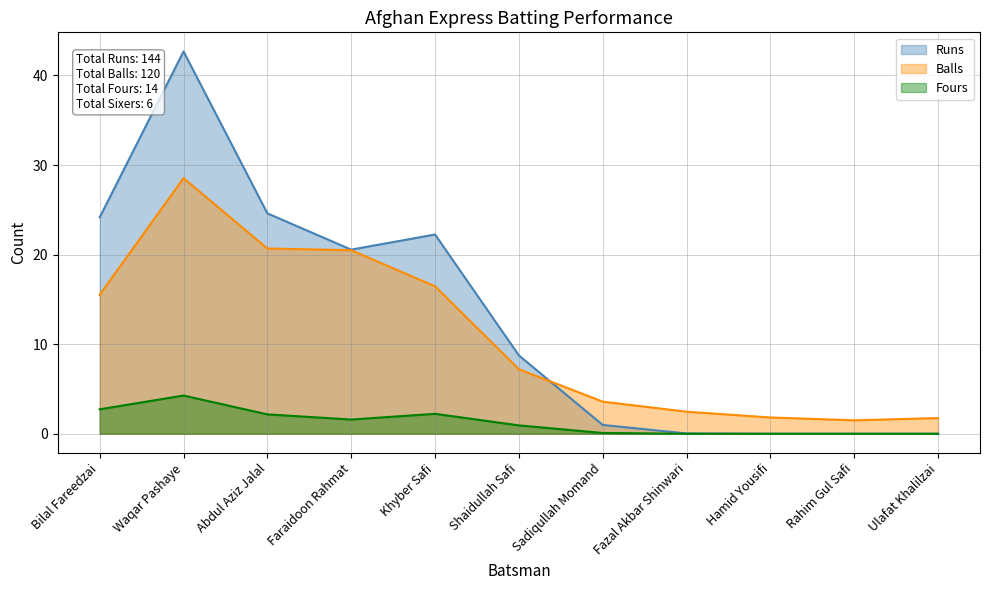

Where is the first local maximum for Balls?

Waqar Pashaye